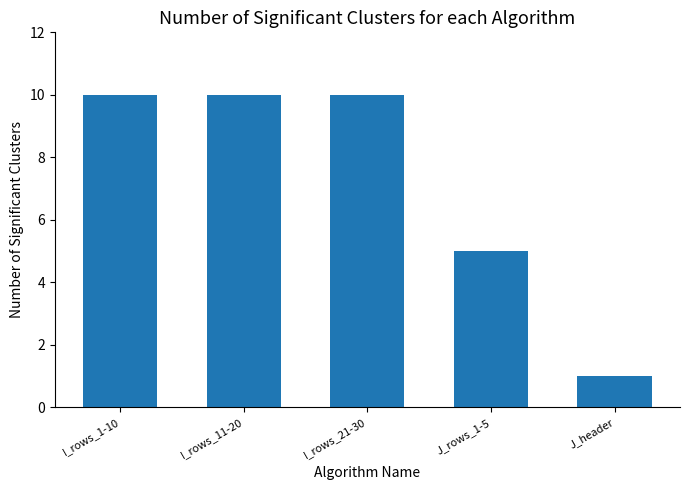

How many bars are there in total?

5